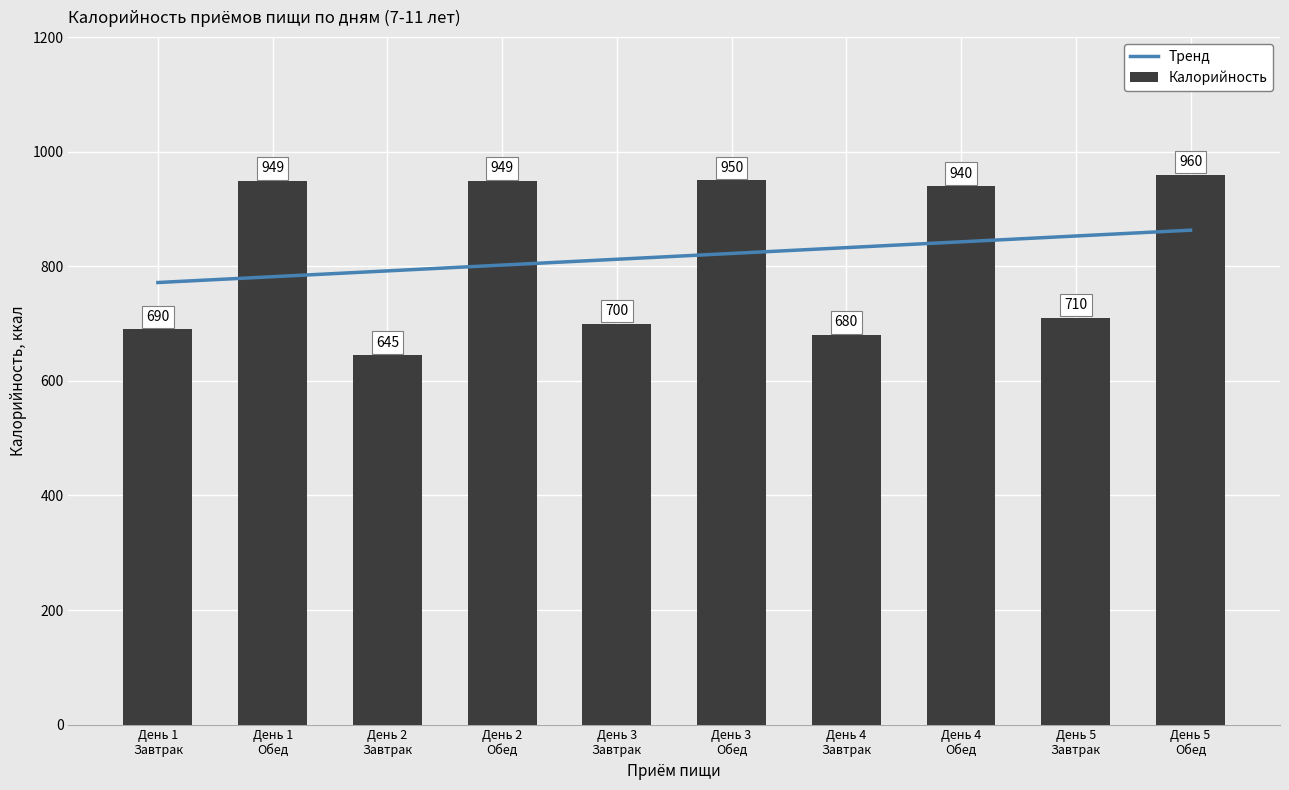

Which category has the highest value in the Тренд series?

День 5
Обед